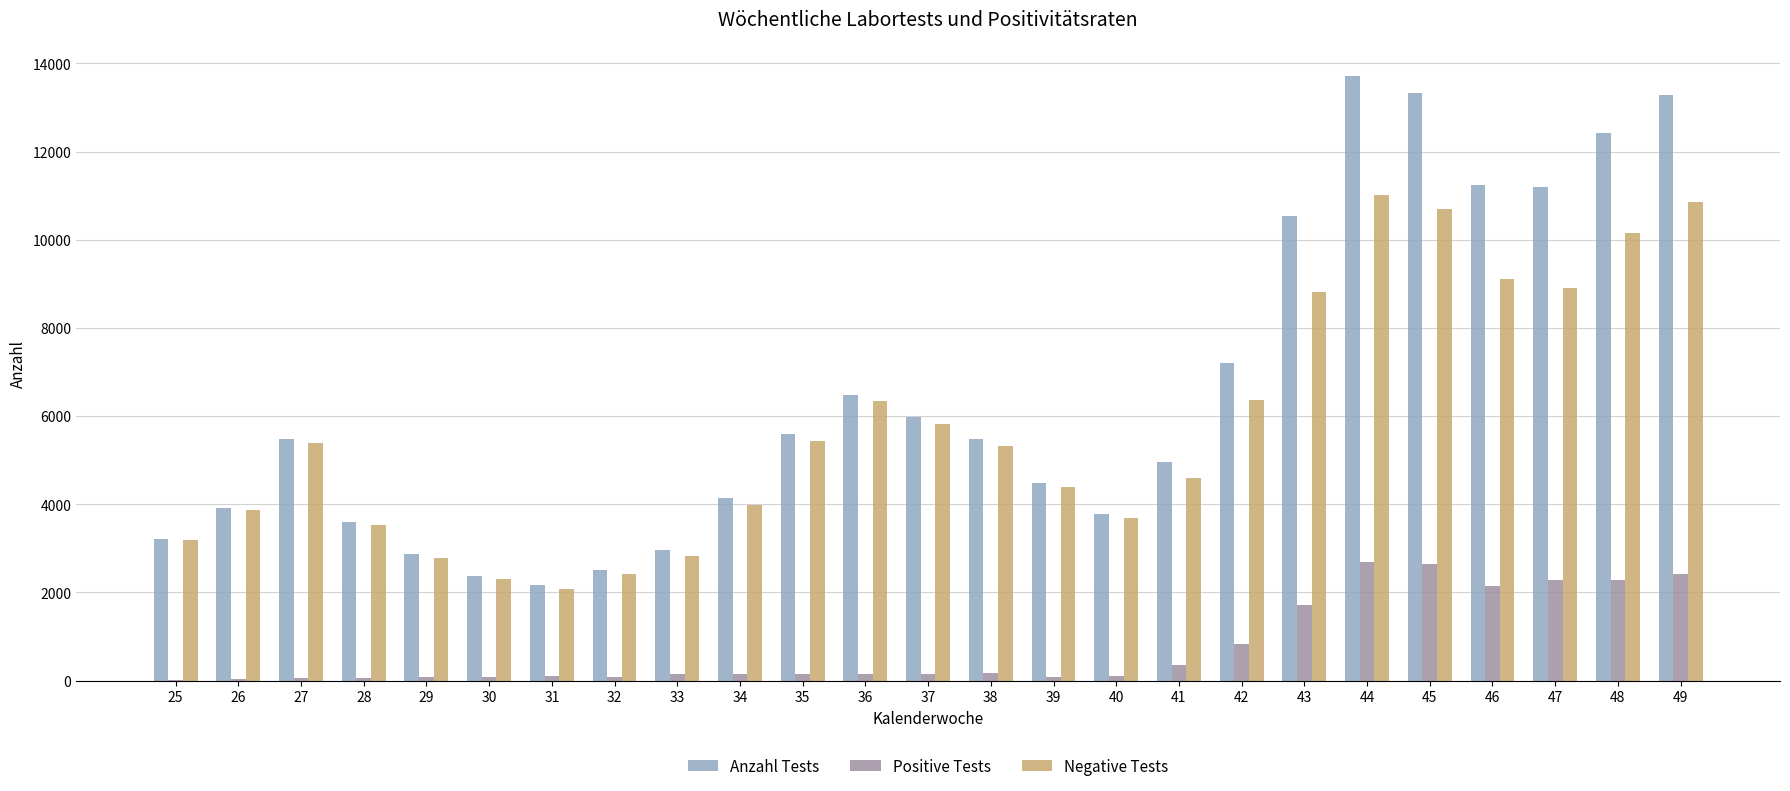

Where is Positive Tests nearest to the value 1356?

43